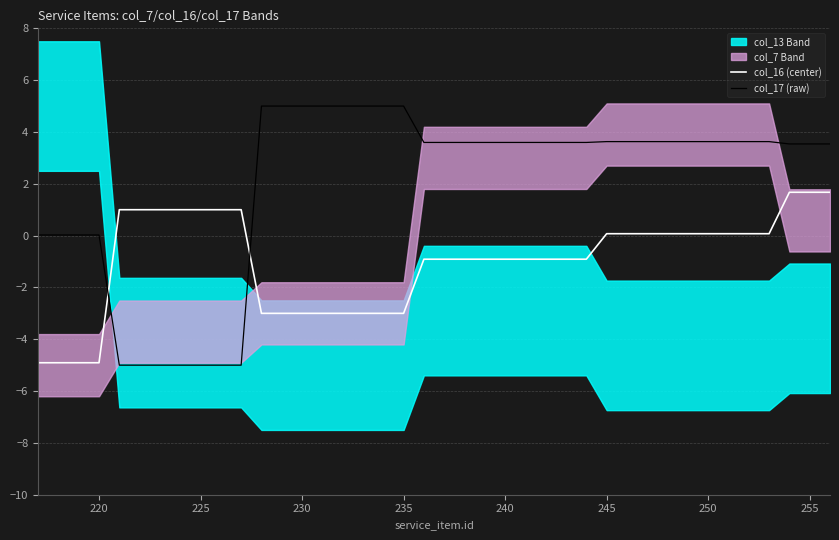

Which series has the largest range (max minus min)?

col_17 (raw)